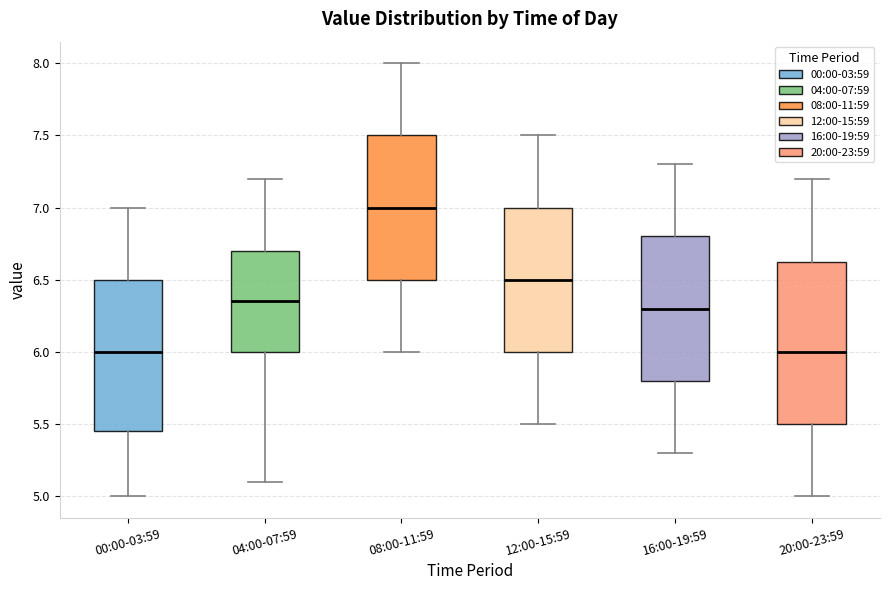

Reading left to right, read every box against the y-axis: the position of its median line, the range the box covers, and the ends of its whiskers. The values are not printed on the chart, so give them approximately, as read against the axis.

00:00-03:59: median 6.00, box 5.45 to 6.50, whiskers 5.00 to 7.00
04:00-07:59: median 6.35, box 6.00 to 6.70, whiskers 5.10 to 7.20
08:00-11:59: median 7.00, box 6.50 to 7.50, whiskers 6.00 to 8.00
12:00-15:59: median 6.50, box 6.00 to 7.00, whiskers 5.50 to 7.50
16:00-19:59: median 6.30, box 5.80 to 6.80, whiskers 5.30 to 7.30
20:00-23:59: median 6.00, box 5.50 to 6.65, whiskers 5.00 to 7.20